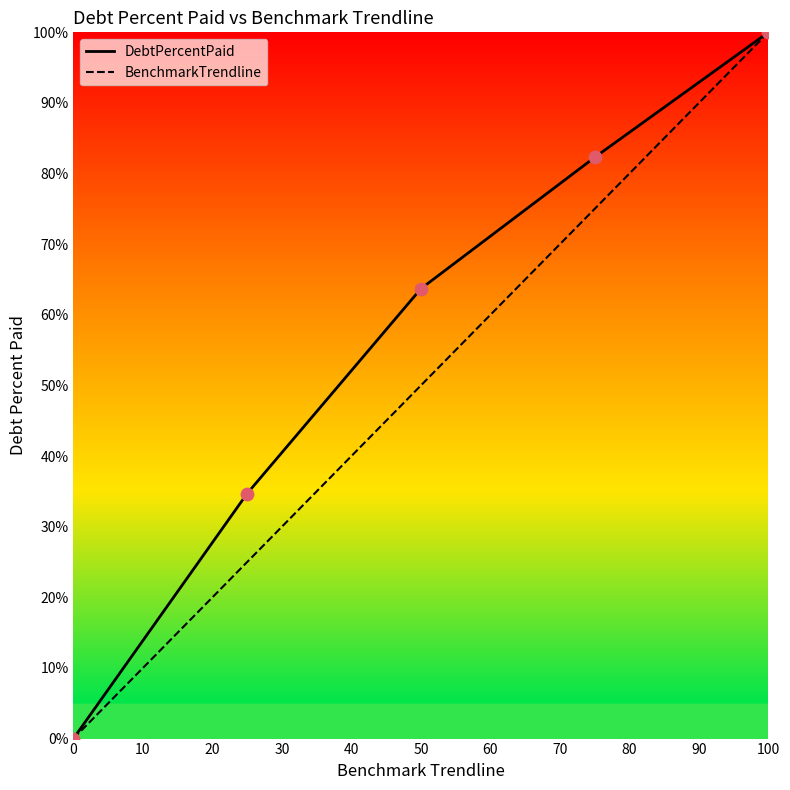

At how many categories does at least one series exceed 24?

4